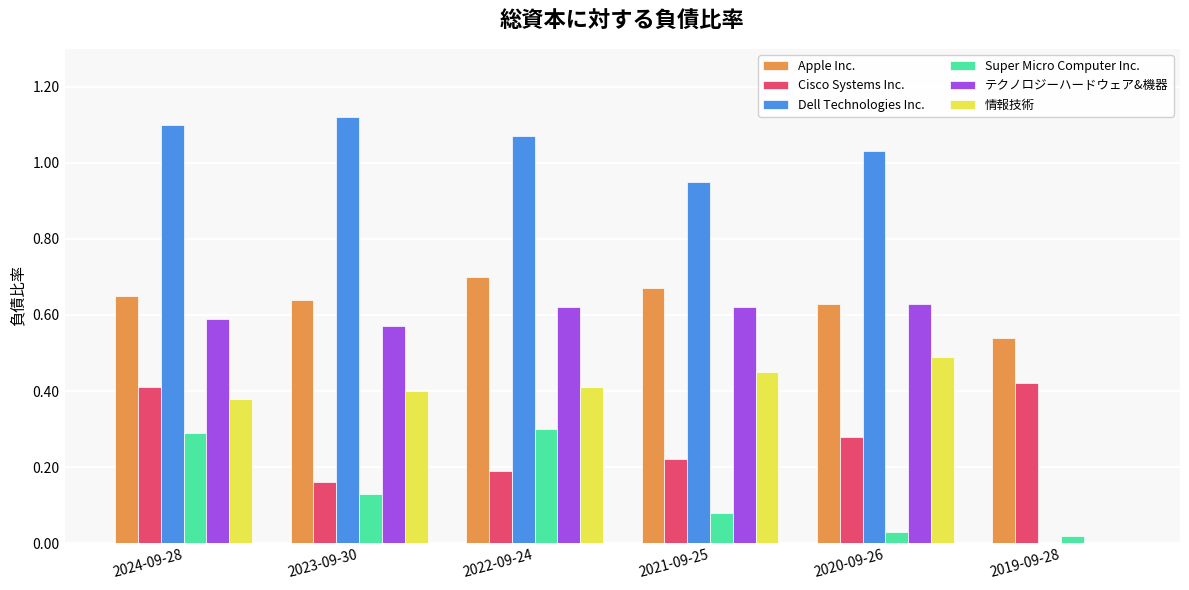

Between 2022-09-24 and 2020-09-26, which series saw the biggest shift?

Super Micro Computer Inc.